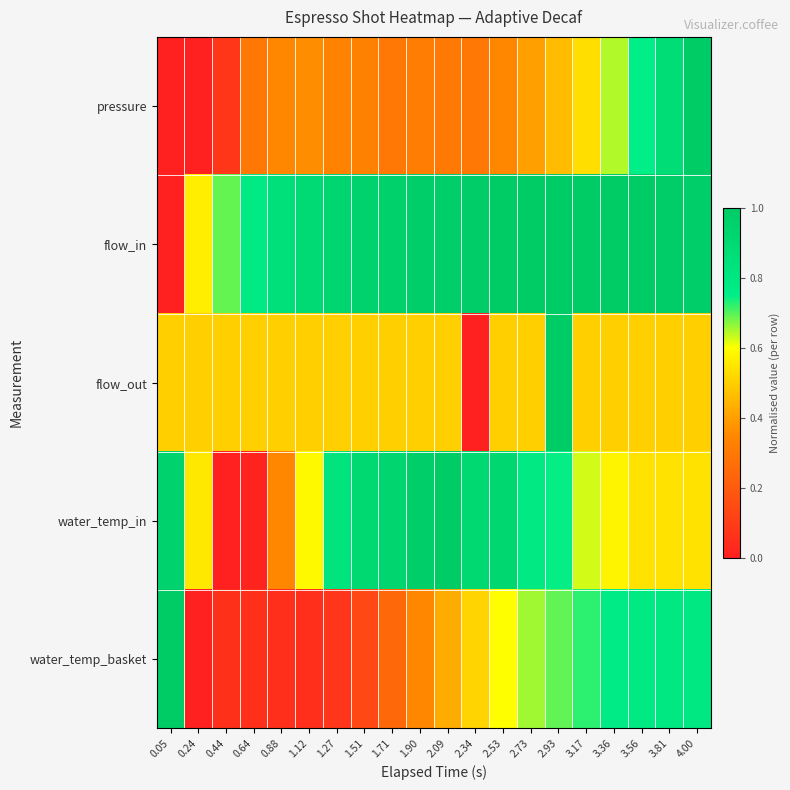

How many data points does each series have?

20